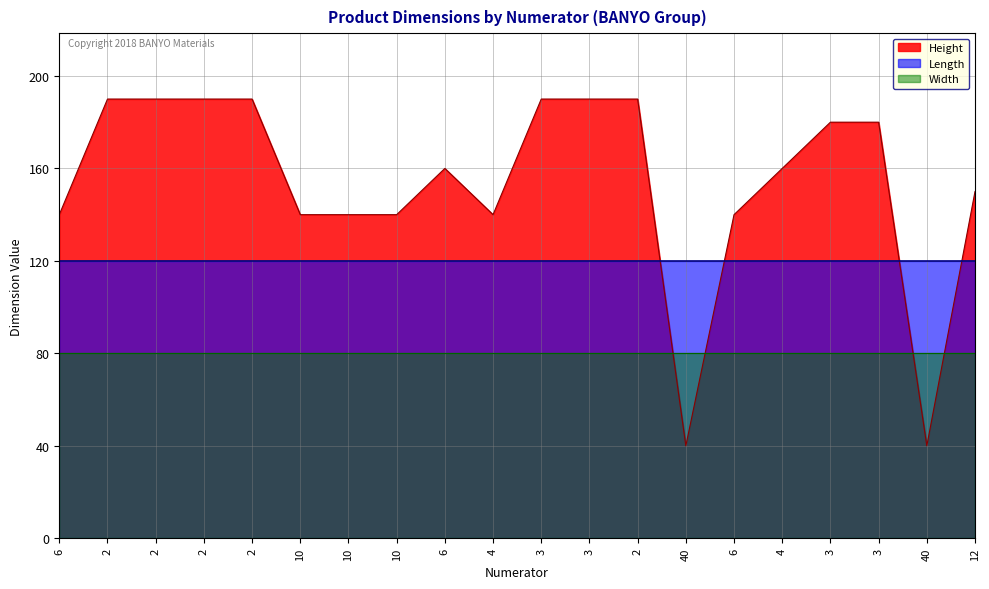

List the series in order of their peak value, lowest first.

Width, Length, Height